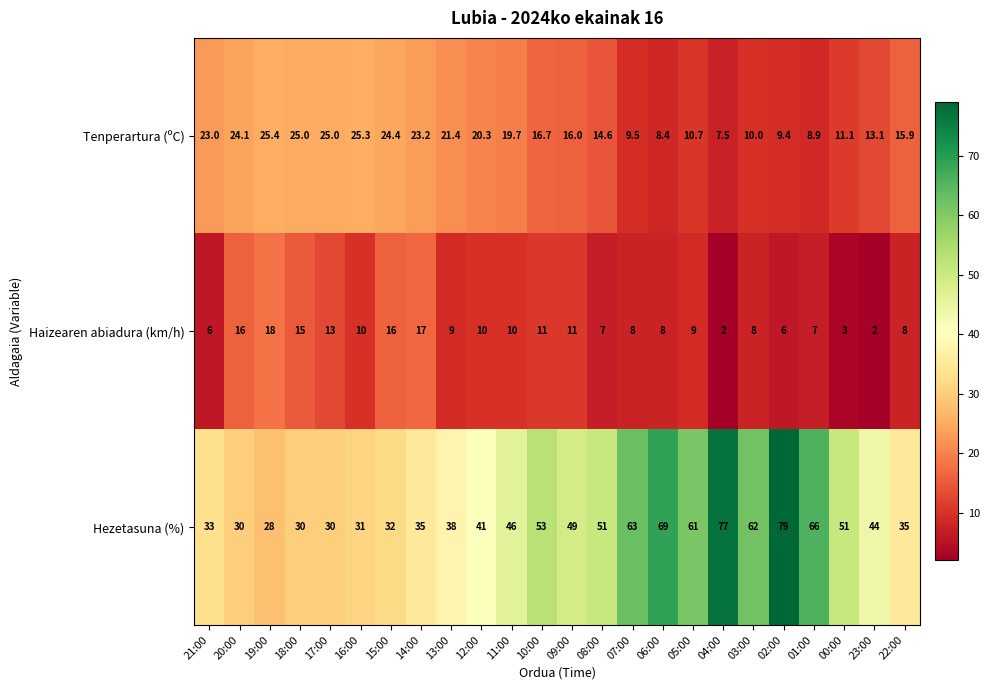

What is the approximate value of Hezetasuna (%) at 00:00?

51.0